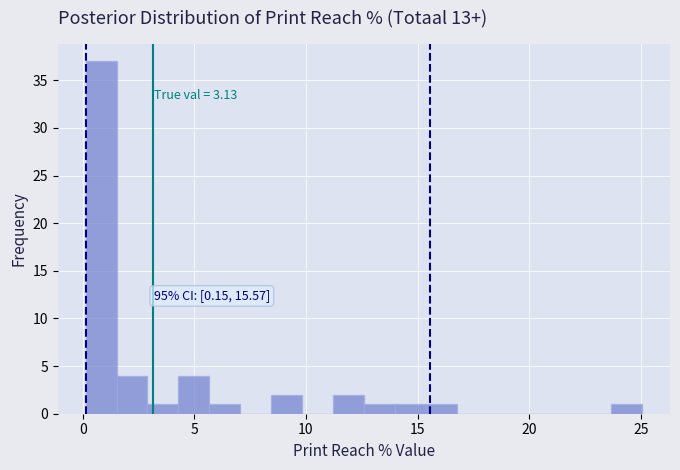

Around what value on the x-axis is the tallest bar? Give the approximate position of its centre, as read against the axis.

1.0